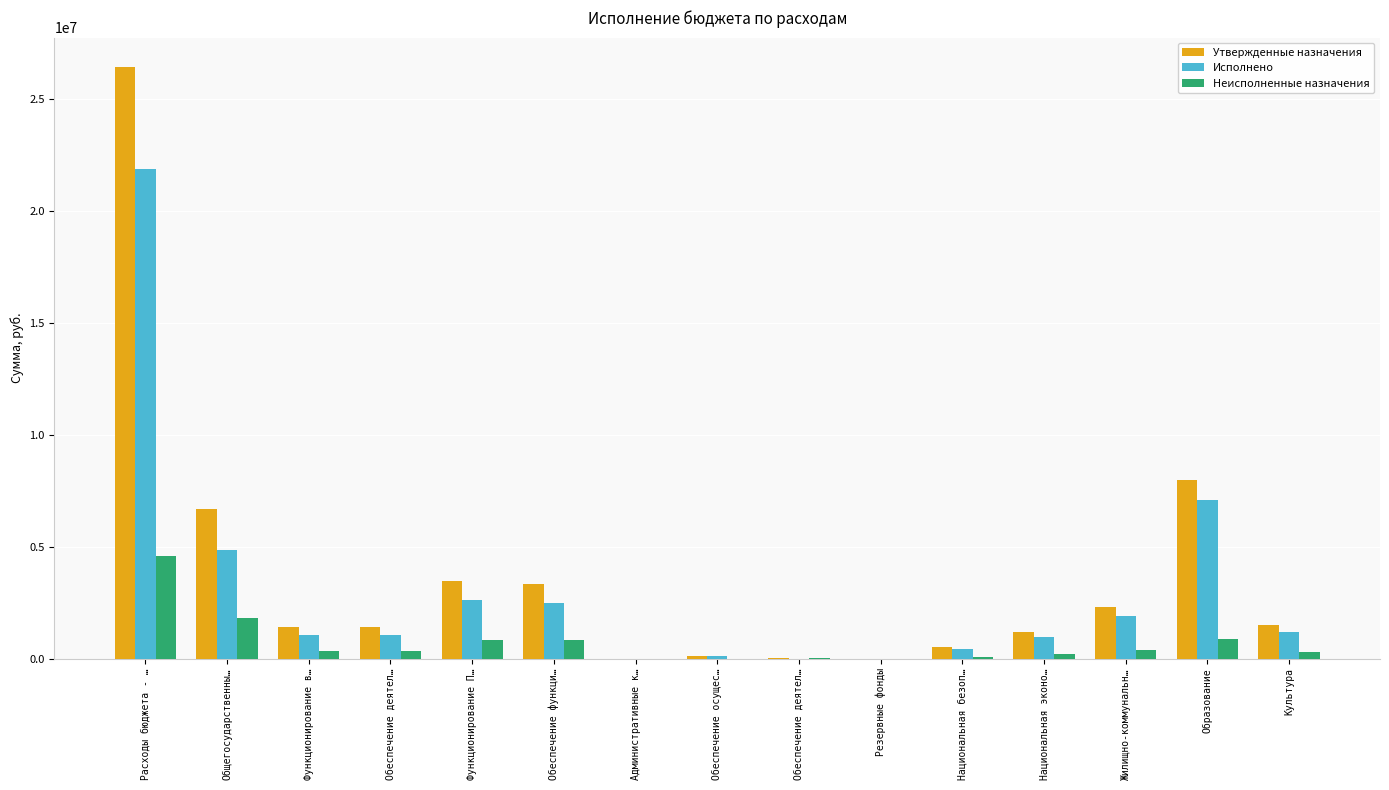

What is the total value across all series at Национальная эконо…?

2400000.0